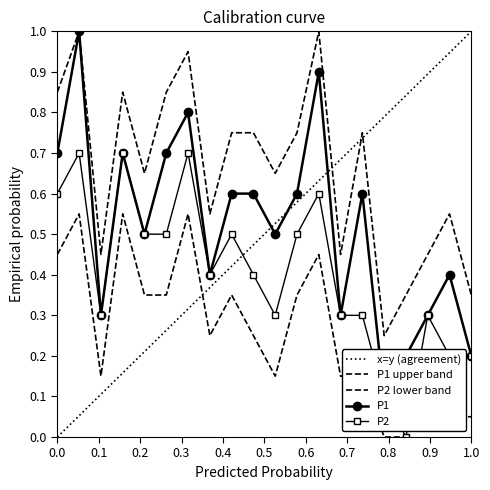

True or false: P1 and P2 intersect in this chart.

False